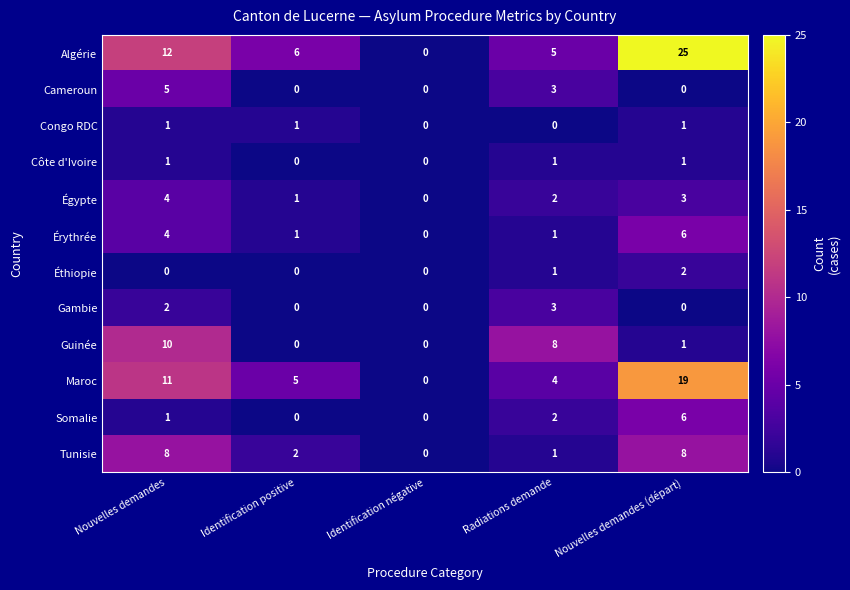

Count the number of categories in the chart.

5